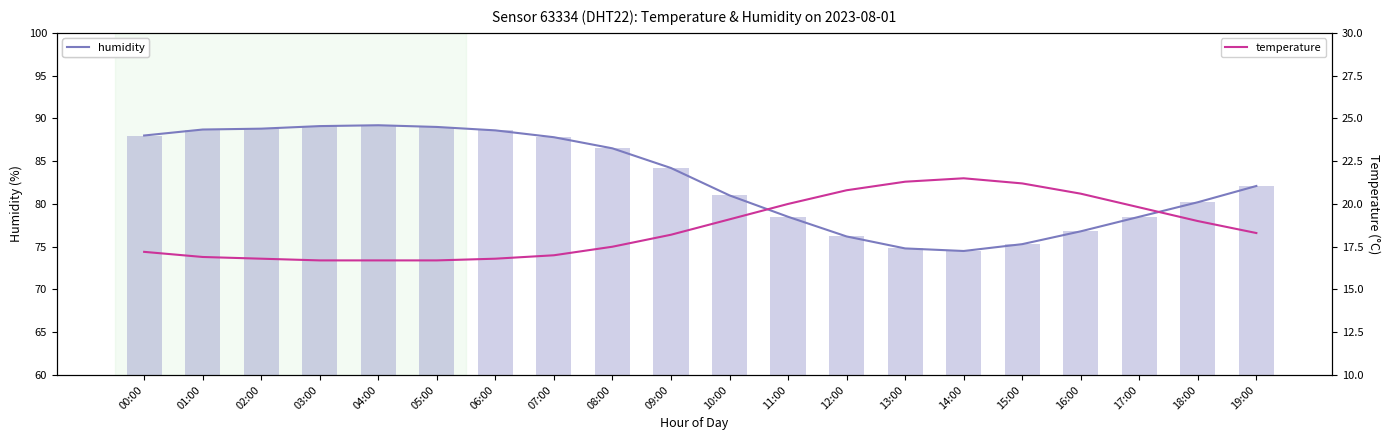

What is the difference between the maximum and minimum values in the humidity series?

14.7